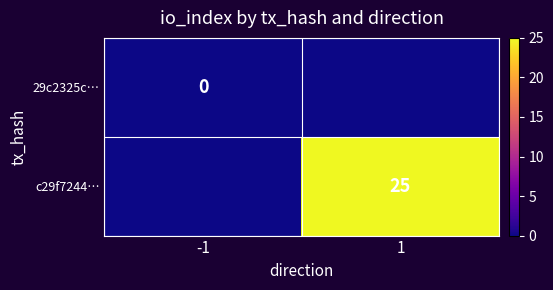

Is the value of 29c2325c… at -1 greater than the value of c29f7244… at 1?

No